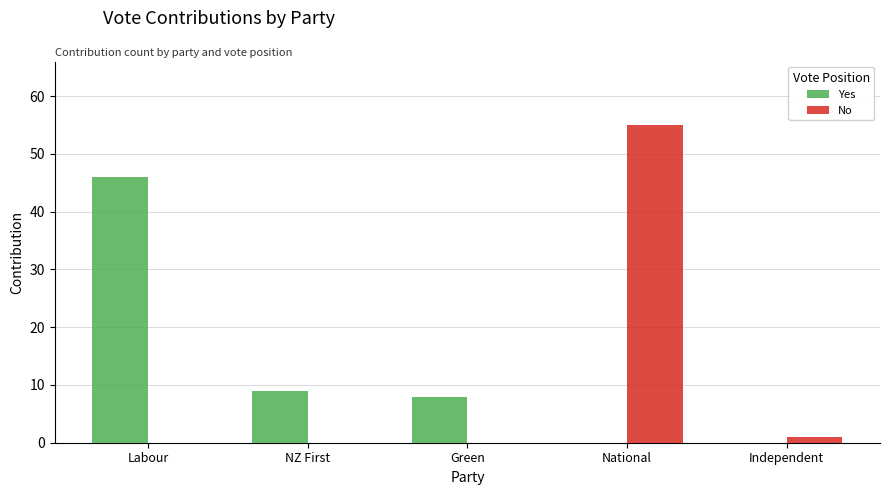

What is the total value across all series at Independent?

1